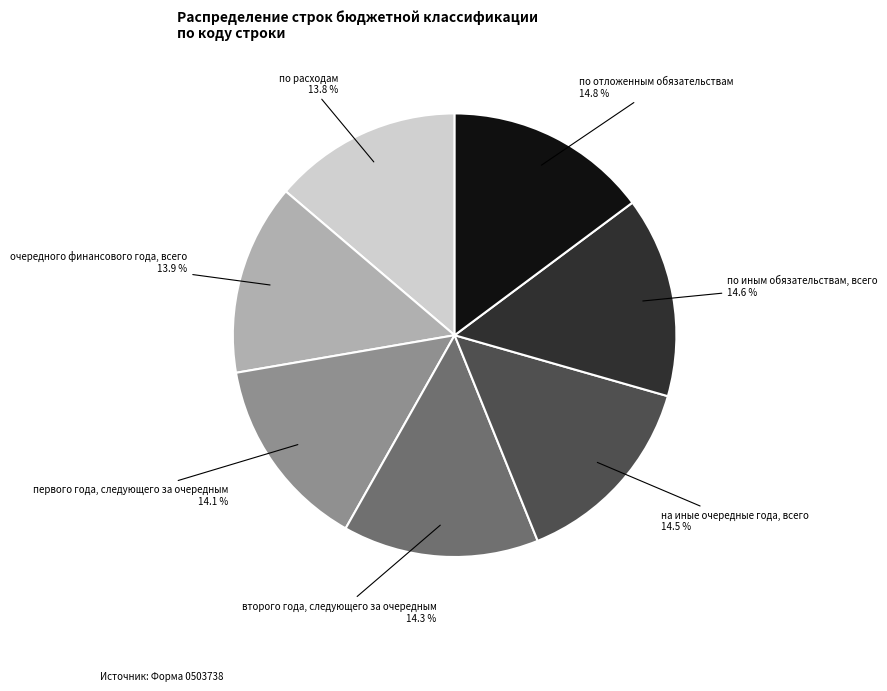

Is the sum of на иные очередные года, всего and очередного финансового года, всего greater than half?

No